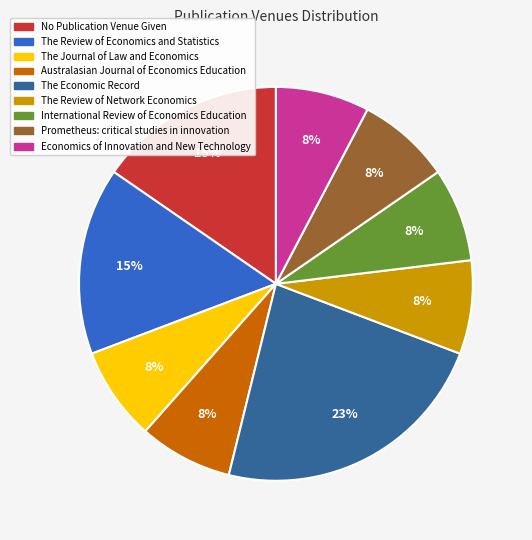

Count the number of slices in the pie.

9